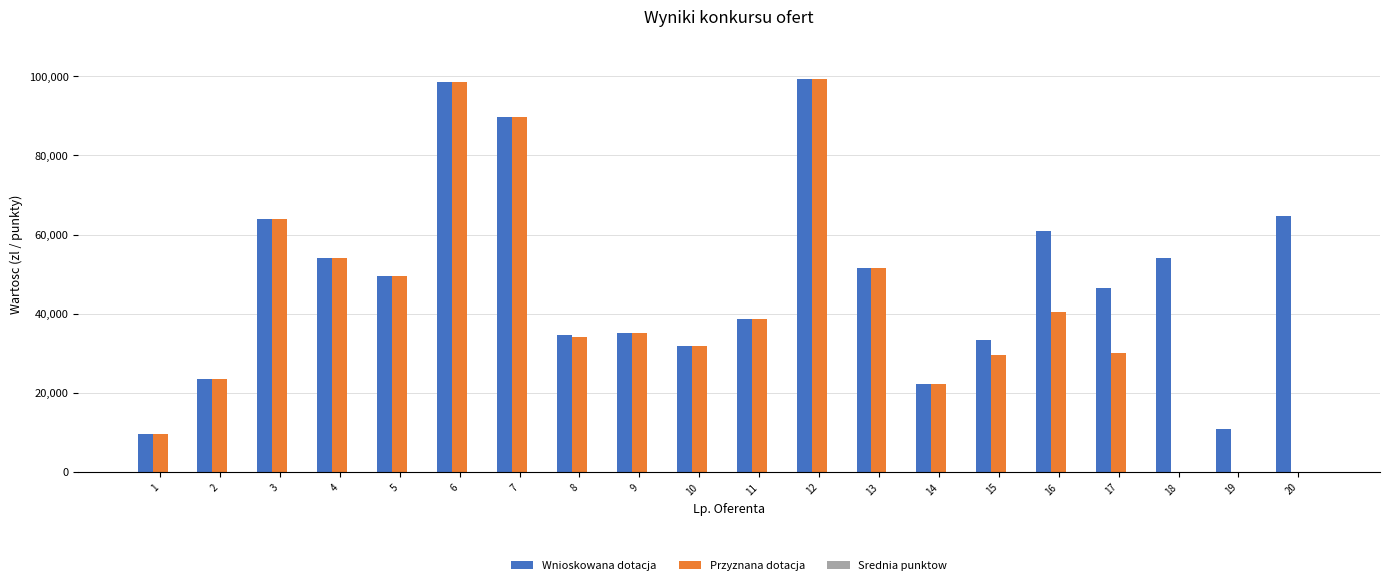

What is the approximate value of Wnioskowana dotacja at 13?

51540.0